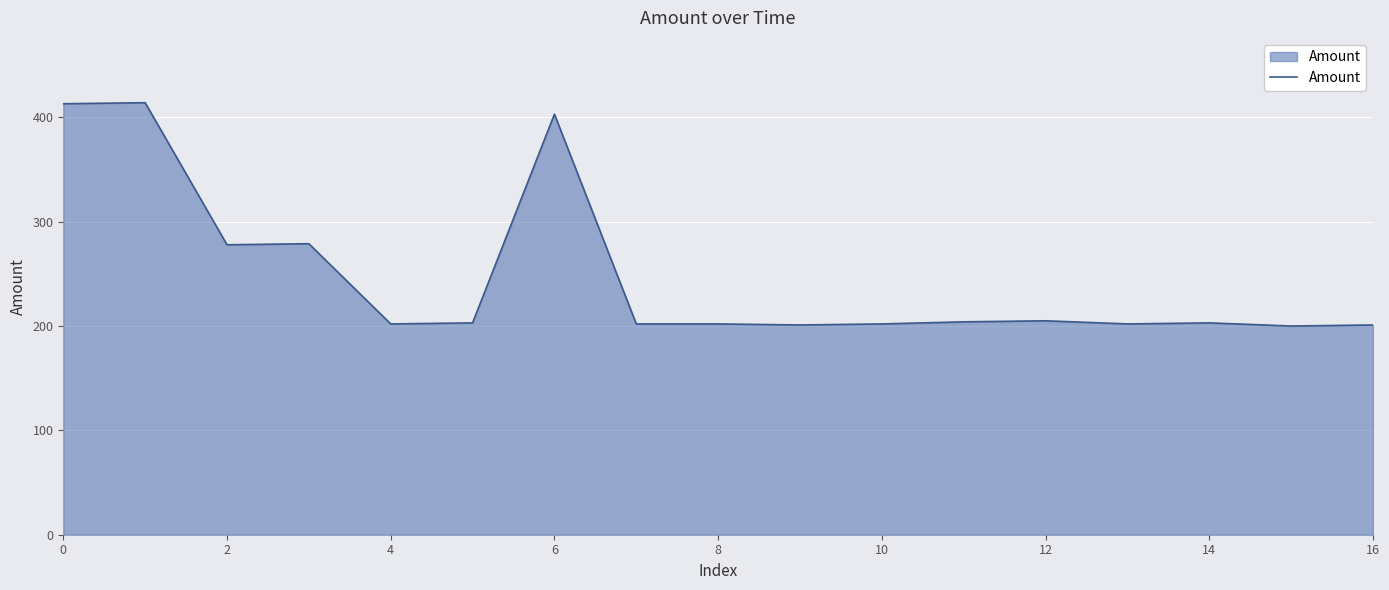

What is the difference between the maximum and minimum values?

214.0